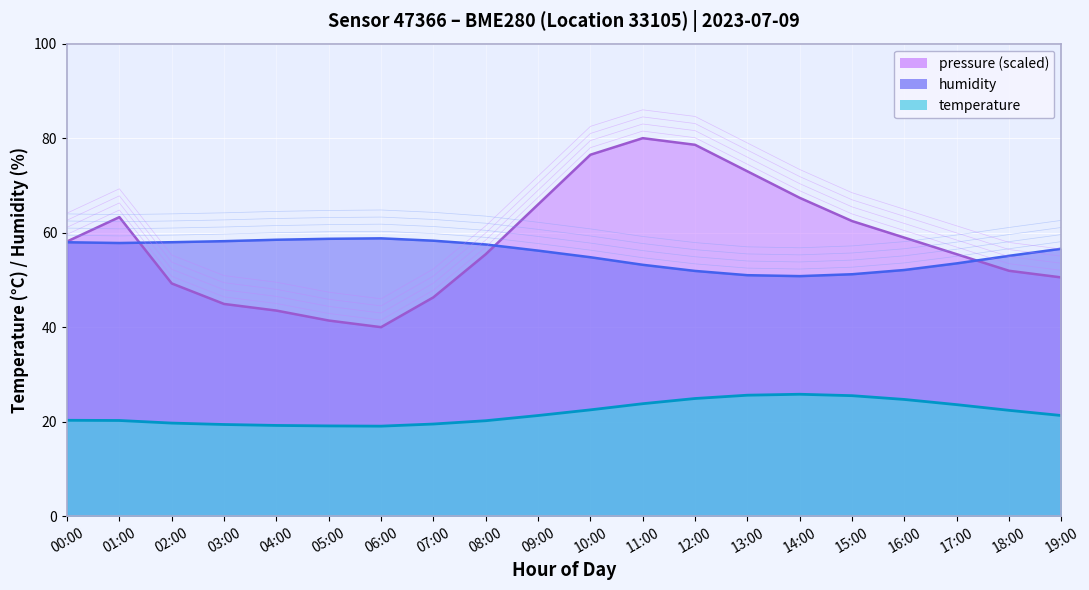

True or false: temperature and humidity cross at least once.

False